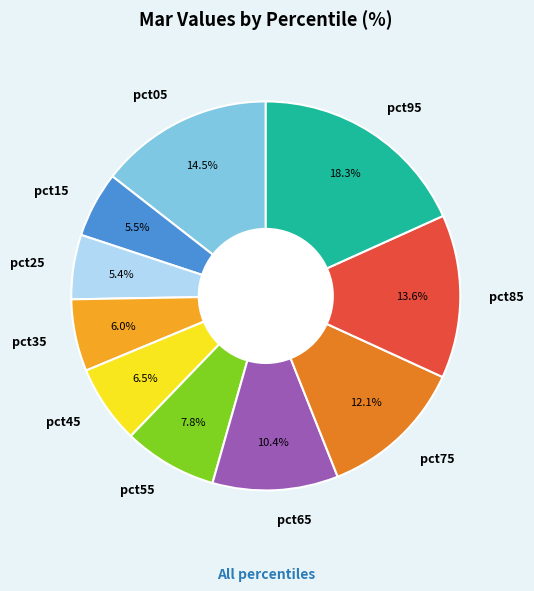

Is the sum of pct35 and pct85 greater than half?

No